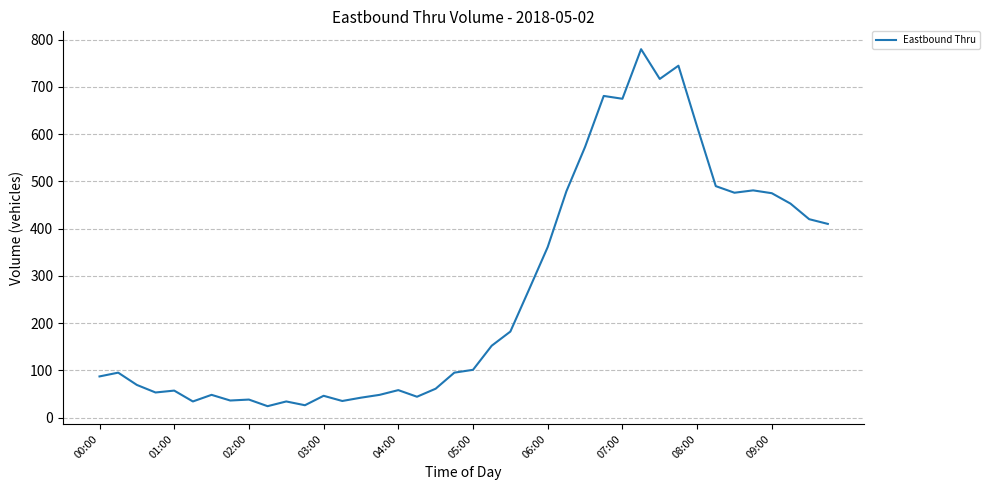

What is the minimum value shown in the chart?

24